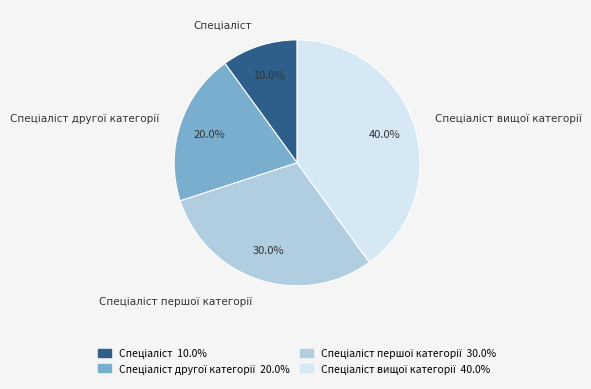

Does any single category account for the majority?

No